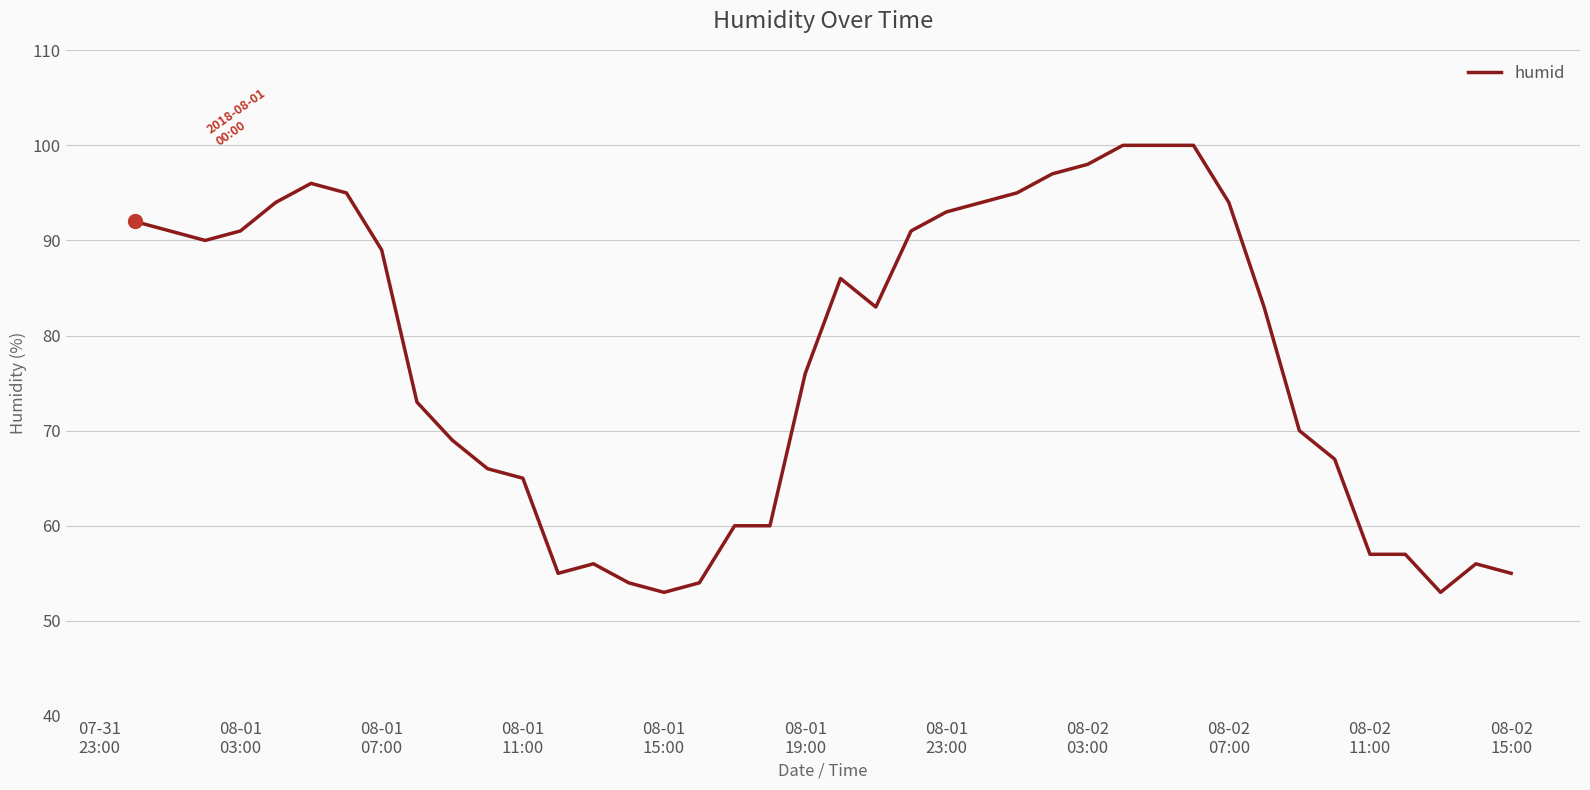

What is the difference between the second highest and minimum values?

47